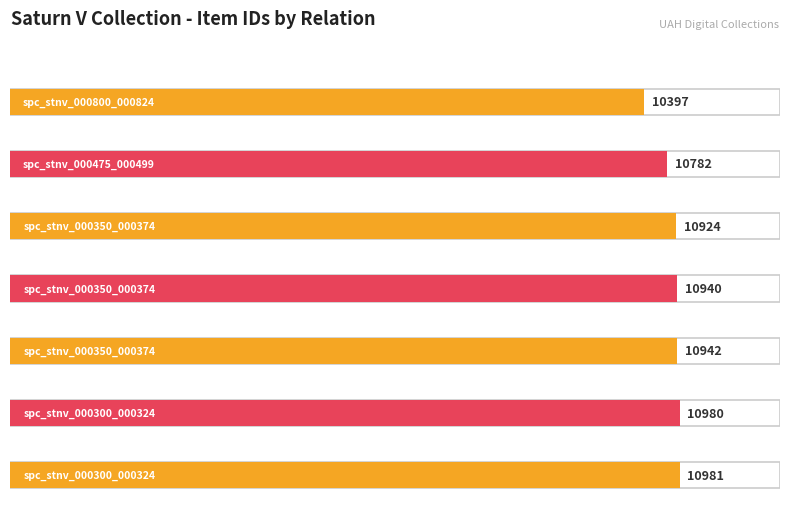

Rank the categories by value from highest to lowest.

spc_stnv_000300_000324, spc_stnv_000300_000324, spc_stnv_000350_000374, spc_stnv_000350_000374, spc_stnv_000350_000374, spc_stnv_000475_000499, spc_stnv_000800_000824